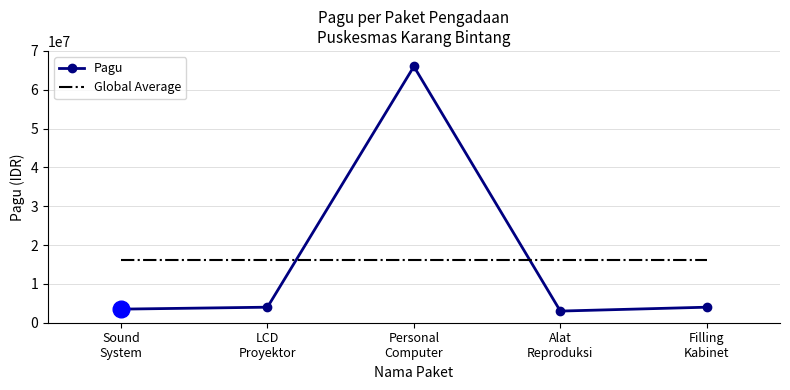

At how many categories does at least one series exceed 37033692?

1